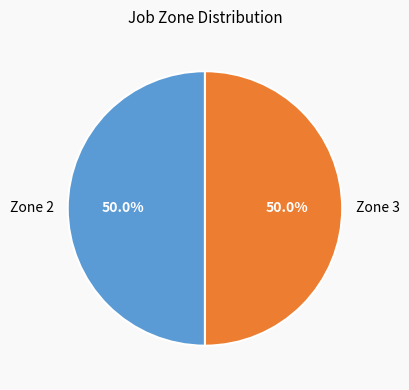

Combined, do Zone 2 and Zone 3 account for over 50%?

Yes